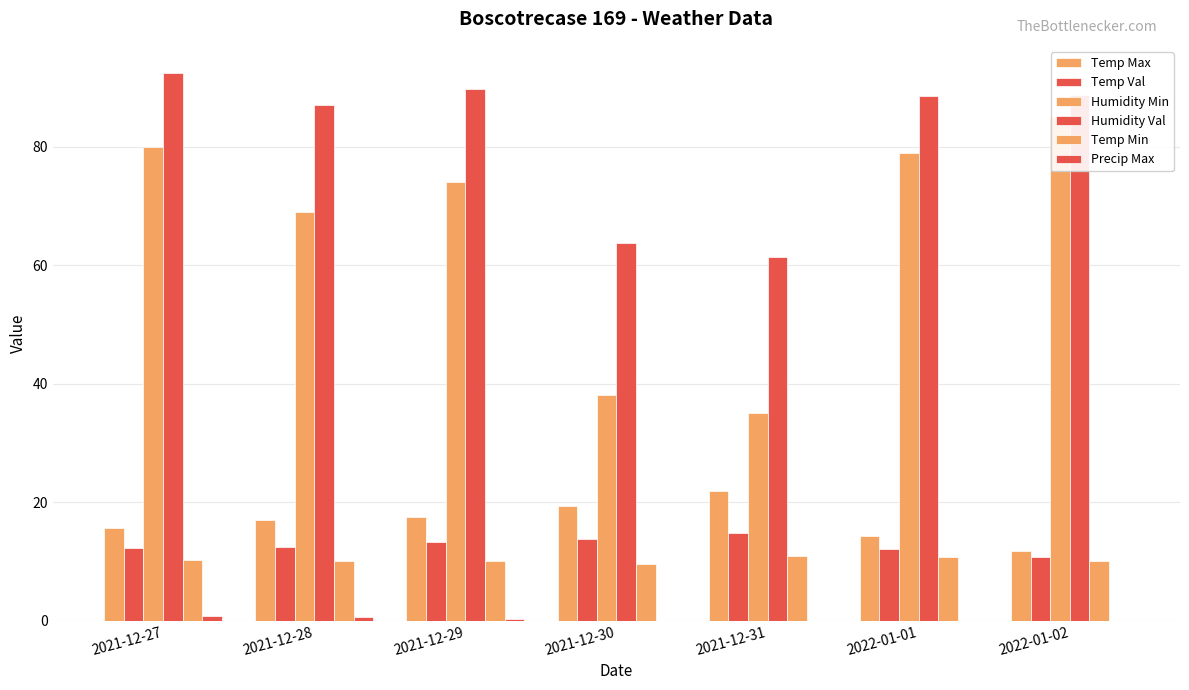

Rank the categories by Humidity Min value from lowest to highest.

2021-12-31, 2021-12-30, 2021-12-28, 2021-12-29, 2022-01-01, 2021-12-27, 2022-01-02